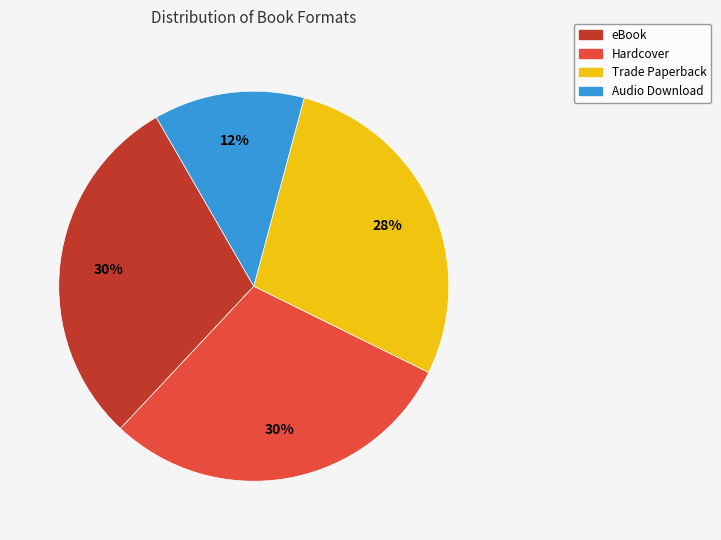

Is there any slice that represents more than half of the pie?

No